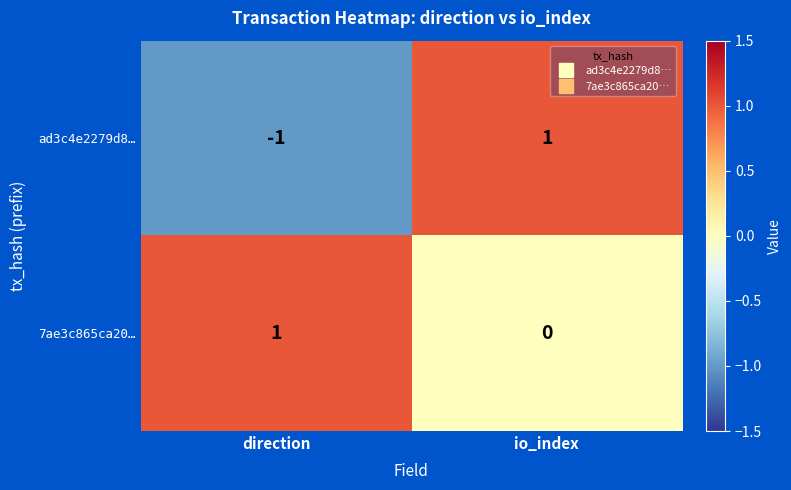

The value of 7ae3c865ca20… at io_index is 0. True or false?

True